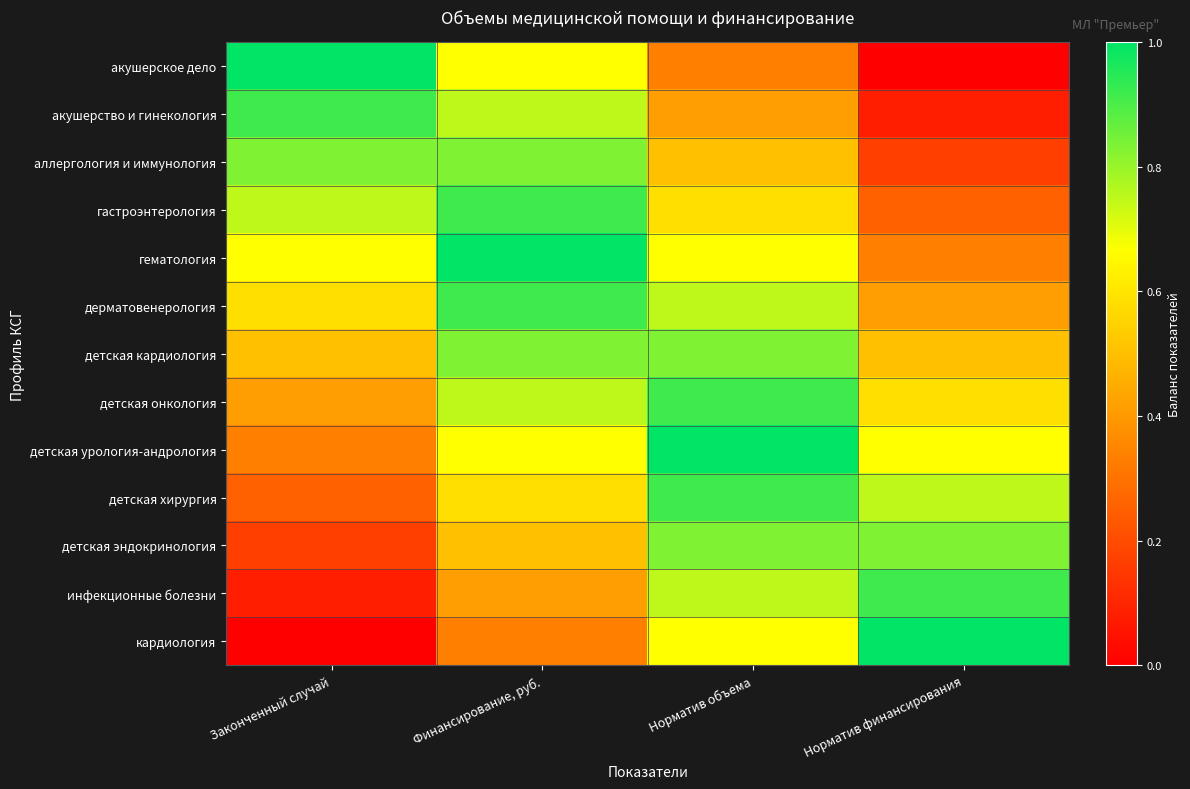

At which category is the sum across all series the highest?

Финансирование, руб.